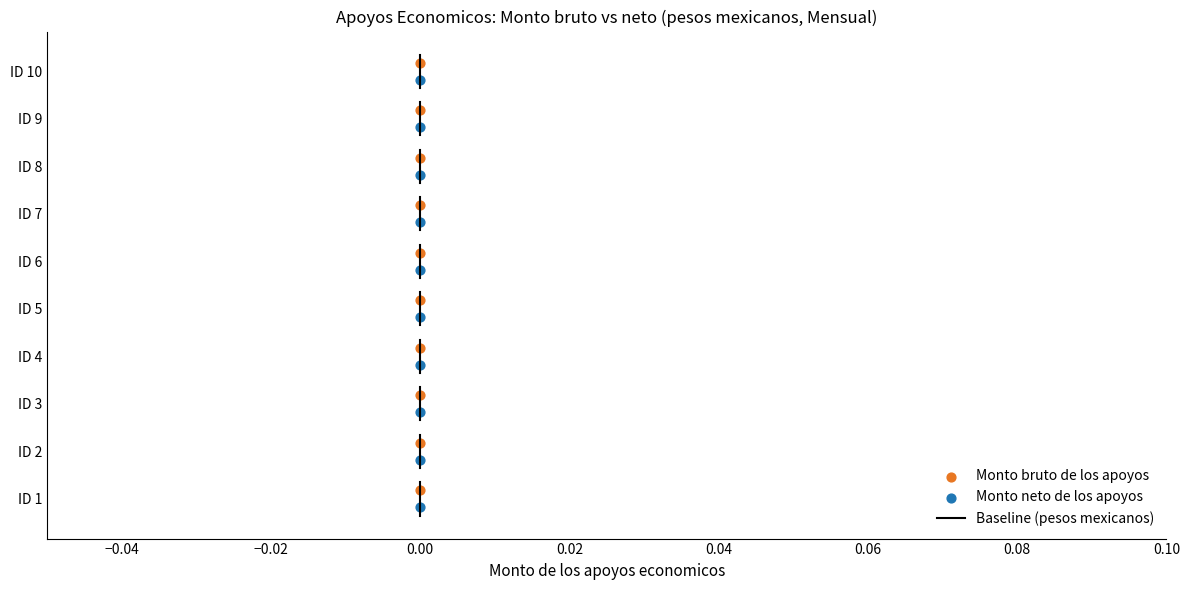

What are all the series names shown in the legend?

Monto bruto de los apoyos, Monto neto de los apoyos